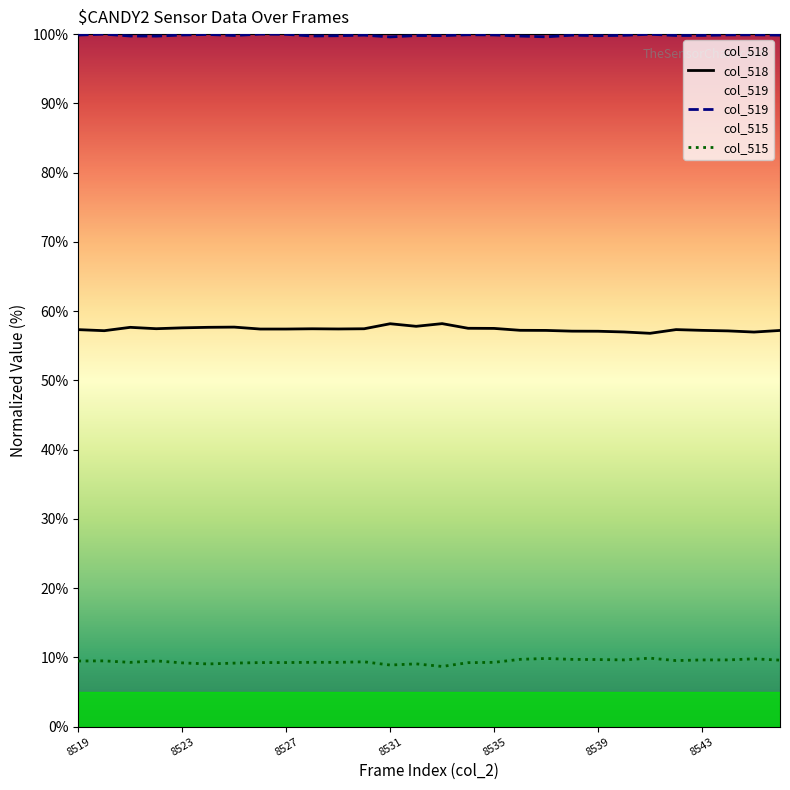

What is the difference between the col_519 values at 26 and 21?

0.1